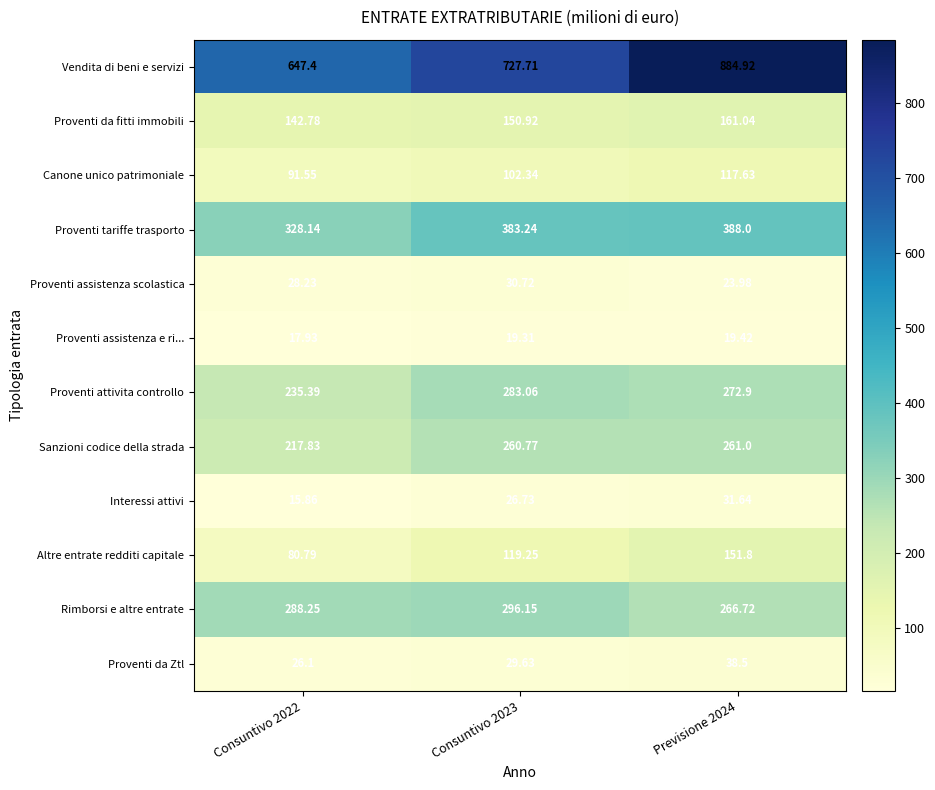

Rank the series by their maximum value, from highest to lowest.

Vendita di beni e servizi, Proventi tariffe trasporto, Rimborsi e altre entrate, Proventi attivita controllo, Sanzioni codice della strada, Proventi da fitti immobili, Altre entrate redditi capitale, Canone unico patrimoniale, Proventi da Ztl, Interessi attivi, Proventi assistenza scolastica, Proventi assistenza e ri...